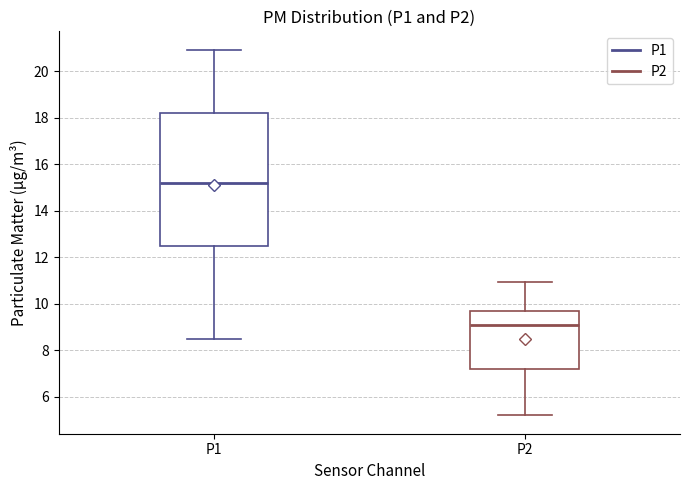

Reading left to right, transcribe this box plot: for each box, give where its median line is, the range the box spans, and where its two whiskers end, as read against the y-axis. The values are not printed on the chart, so give them approximately, as read against the axis.

P1: median 15.2, box 12.4 to 18.2, whiskers 8.4 to 21.0
P2: median 9.0, box 7.2 to 9.8, whiskers 5.2 to 11.0